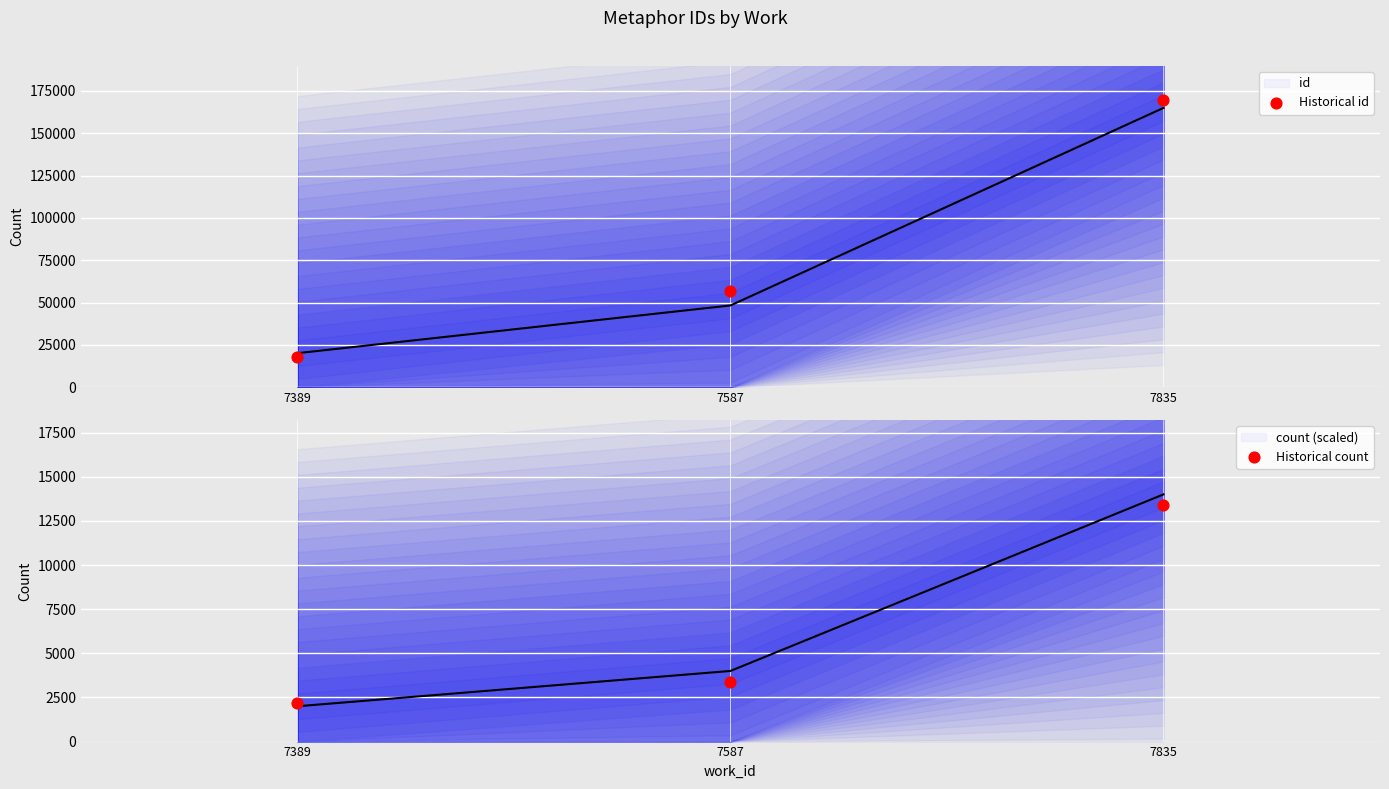

Is the value of Historical count at 7587 greater than the value of Historical id at 7587?

No